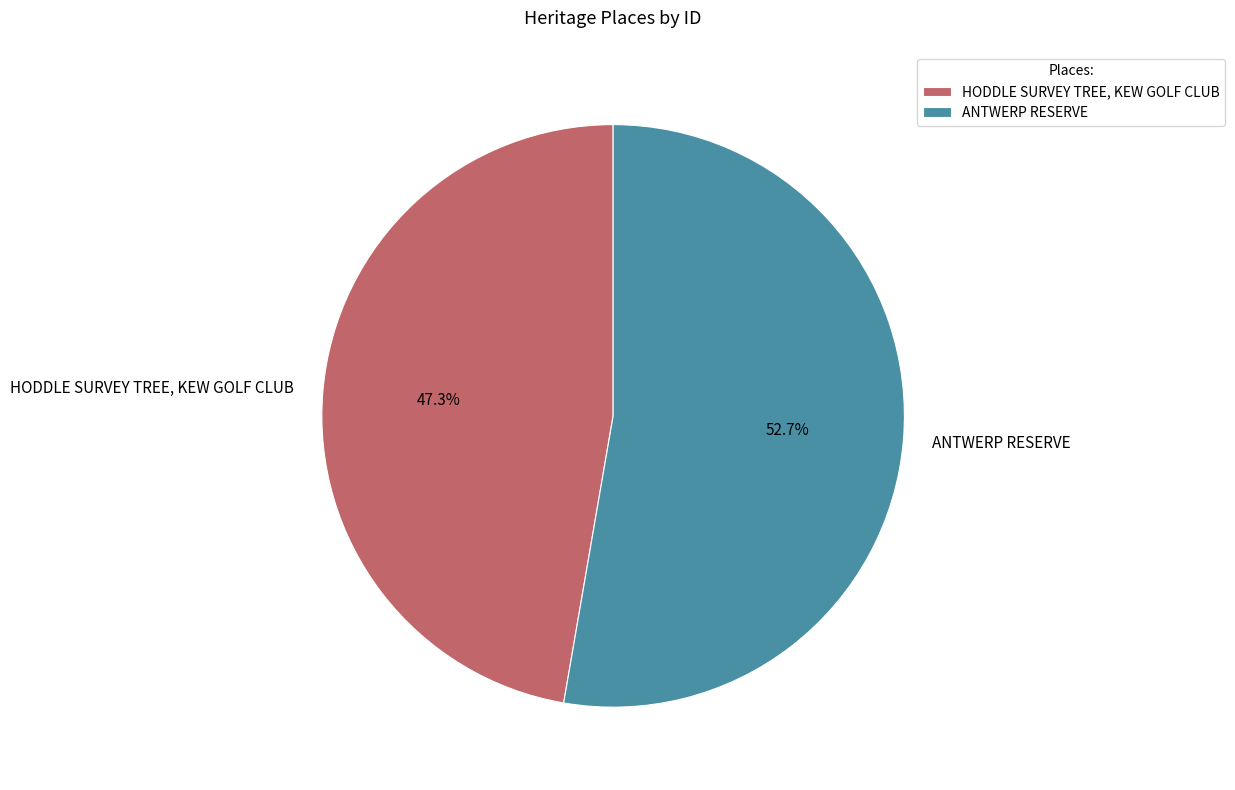

What is the largest slice in the pie chart?

ANTWERP RESERVE